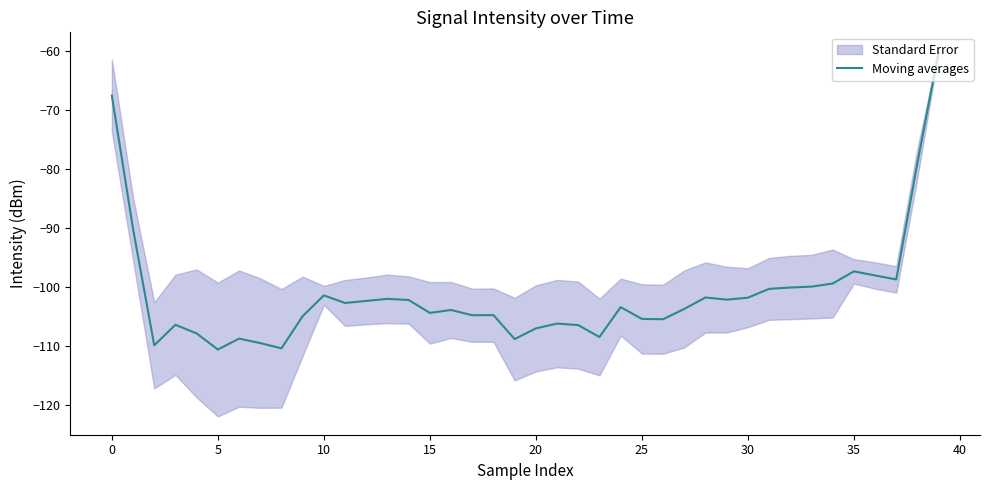

The Moving averages series shows -97.3 at 35. True or false?

True